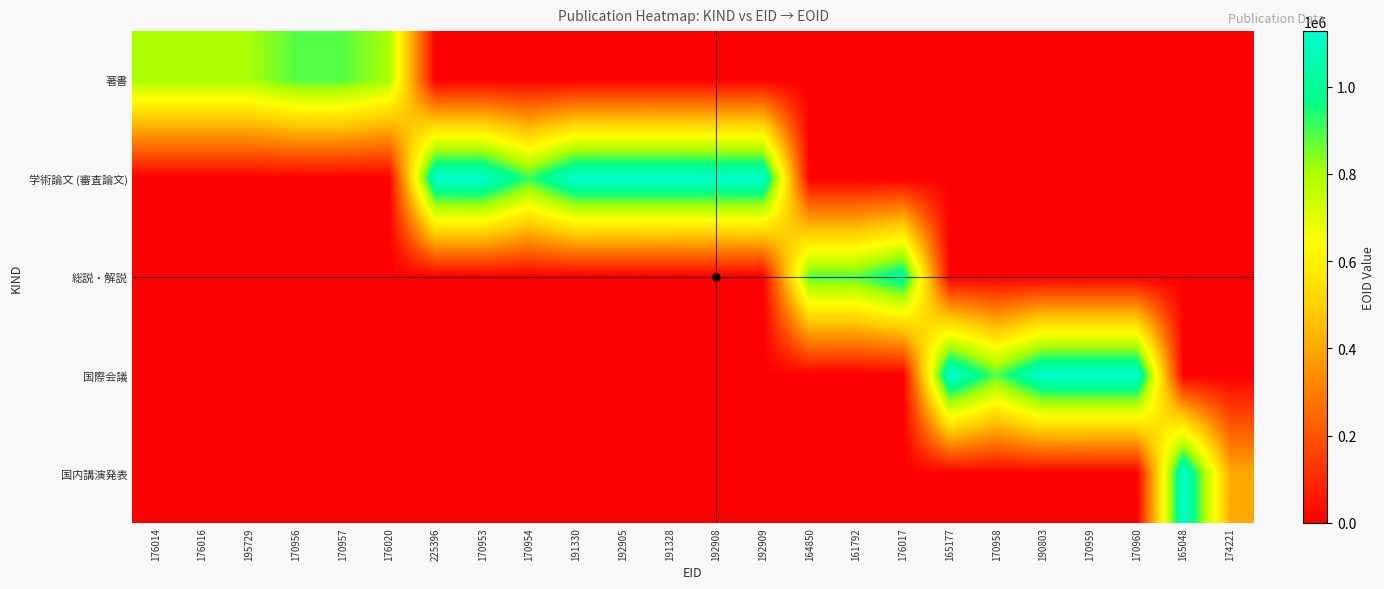

How many categories are shown in the chart?

24